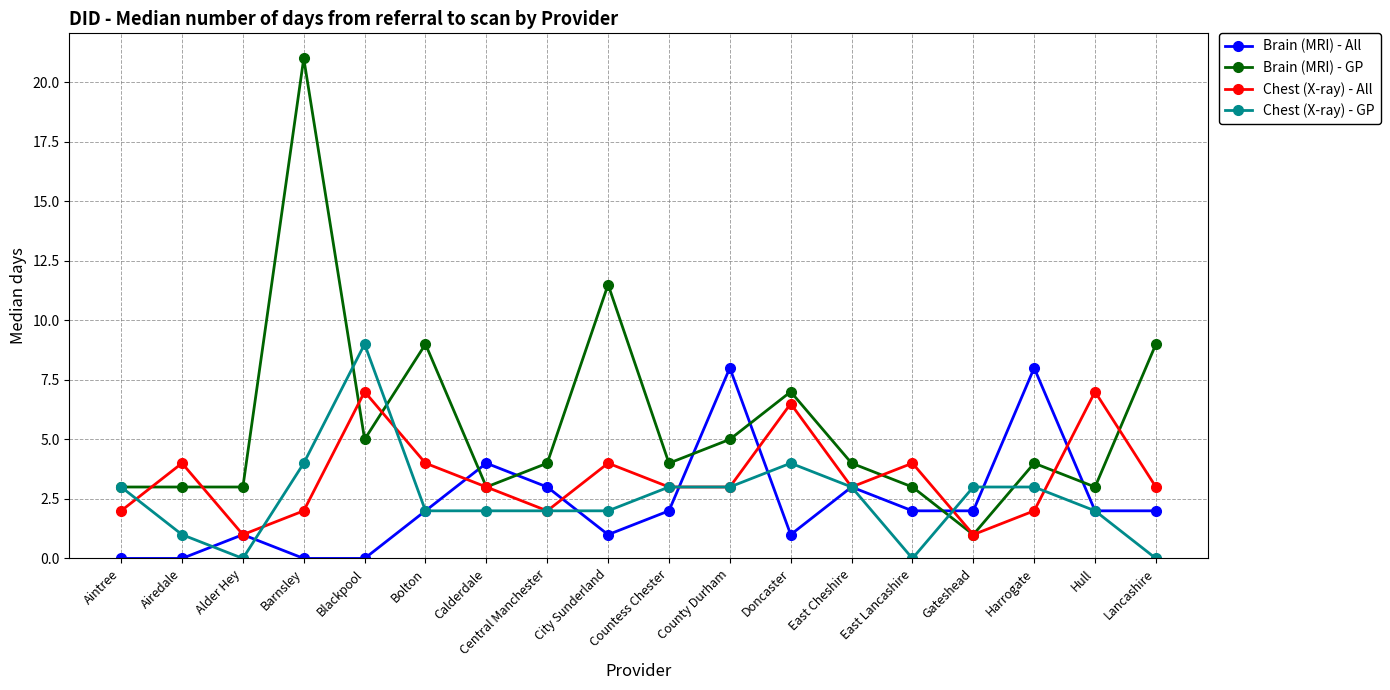

List the series in order of their peak value, lowest first.

Chest (X-ray) - All, Brain (MRI) - All, Chest (X-ray) - GP, Brain (MRI) - GP